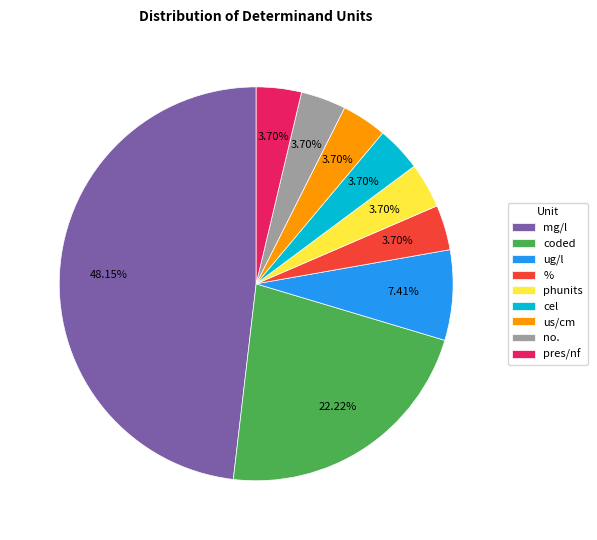

Do phunits and ug/l together represent more than half of the pie?

No